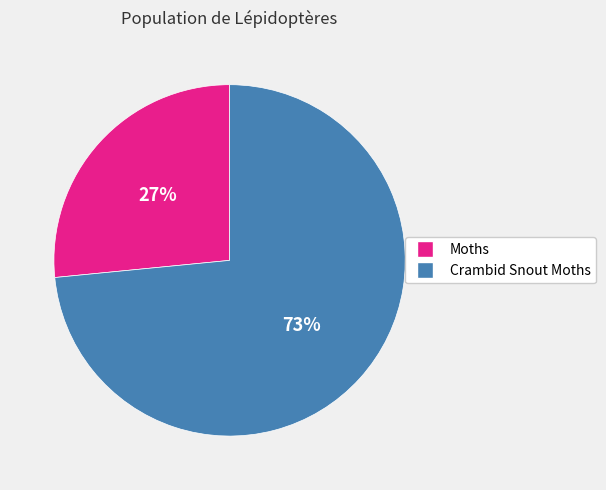

True or false: Crambid Snout Moths accounts for 85% of the total.

False